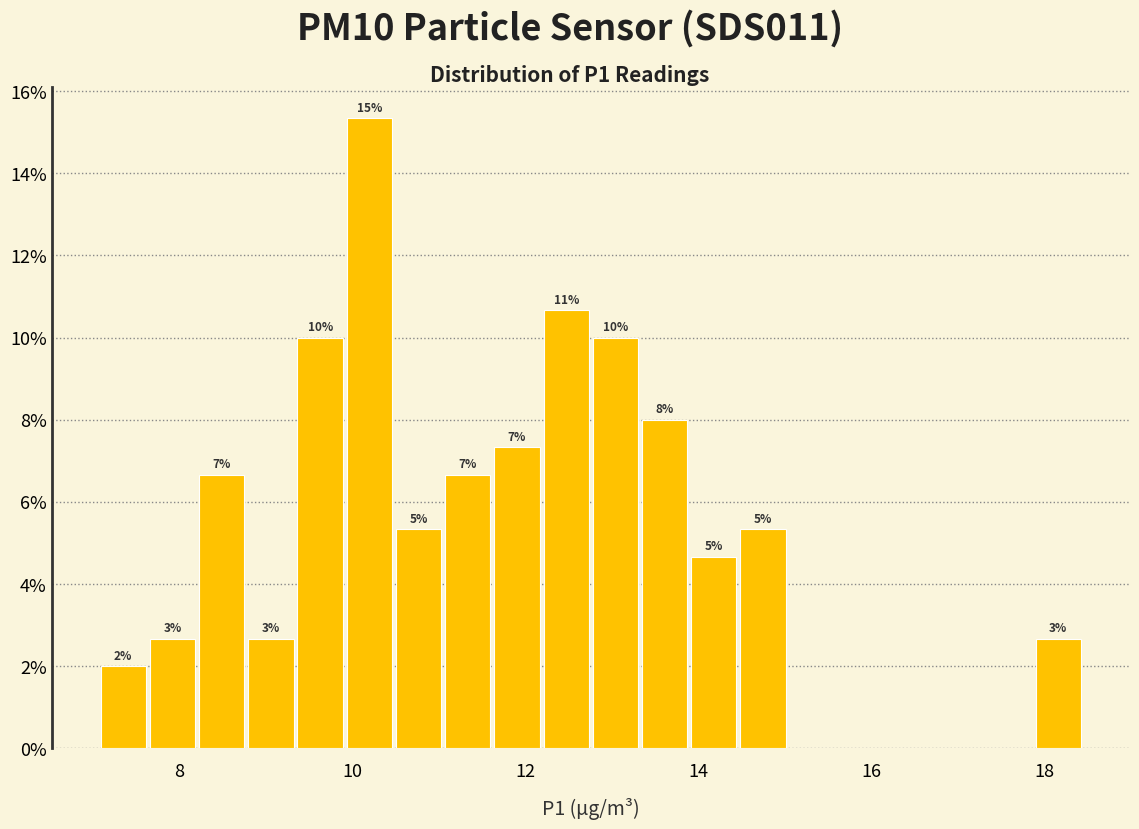

Around what value on the x-axis is the tallest bar? Give the approximate position of its centre, as read against the axis.

10.2